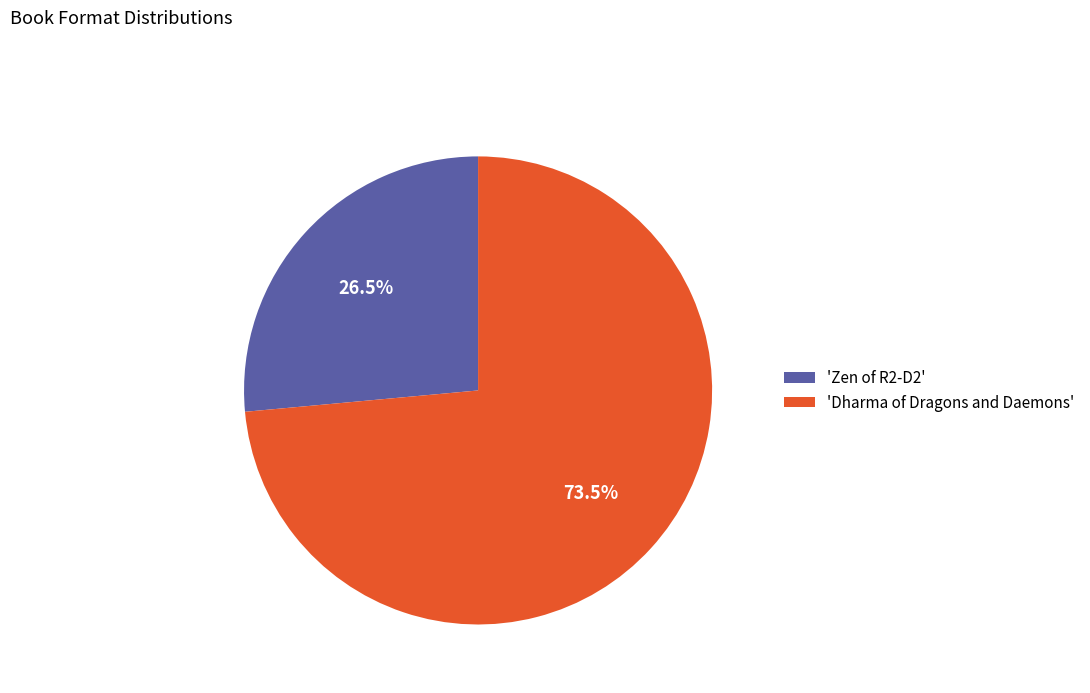

What is the ratio of the value at 'Zen of R2-D2' to the value at 'Dharma of Dragons and Daemons'?

0.4